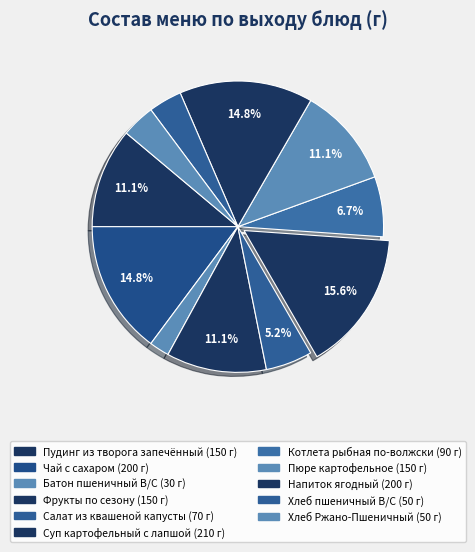

Which slice is the largest?

Суп картофельный с лапшой